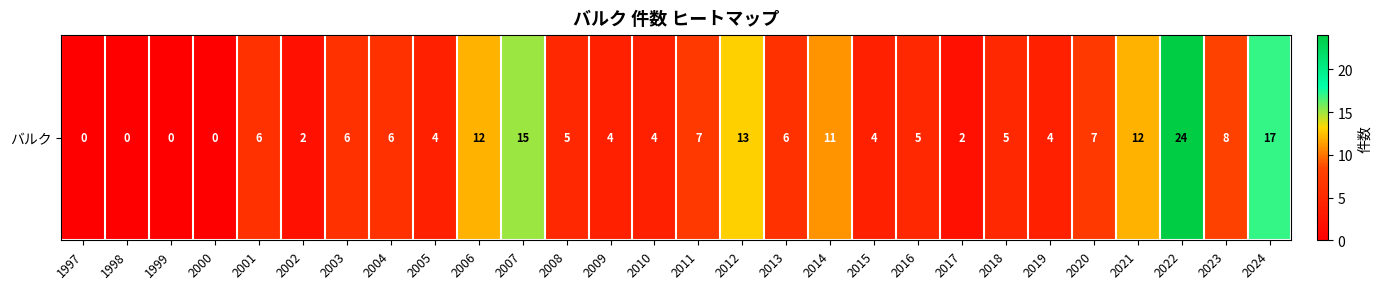

List the labels in order of value, smallest first.

1997, 1998, 1999, 2000, 2002, 2017, 2005, 2009, 2010, 2015, 2019, 2008, 2016, 2018, 2001, 2003, 2004, 2013, 2011, 2020, 2023, 2014, 2006, 2021, 2012, 2007, 2024, 2022